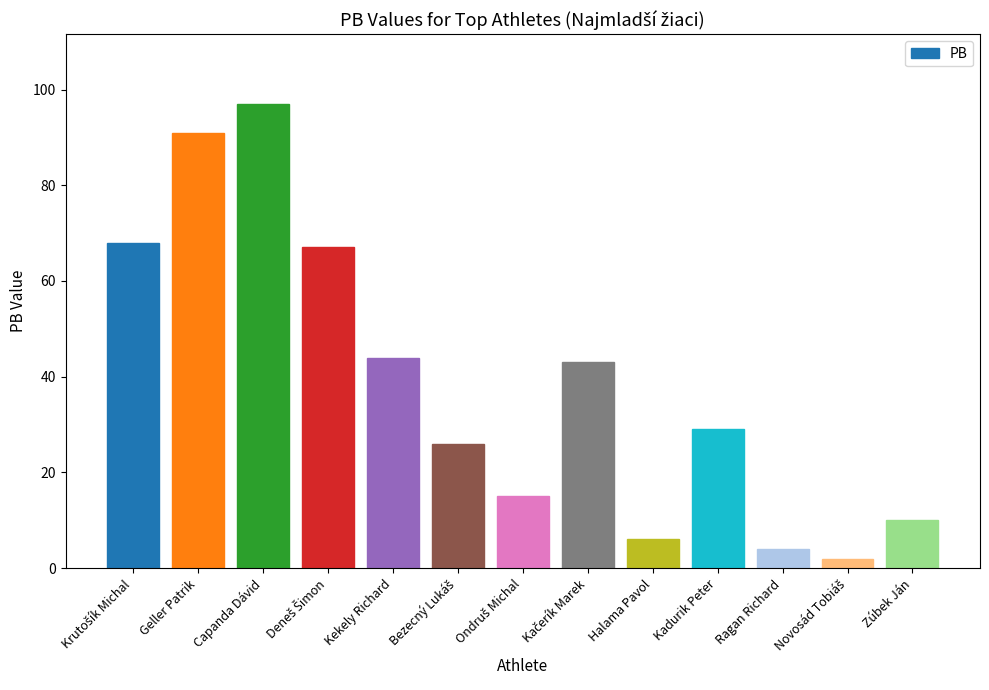

What position from the right is Kadurik Peter?

4